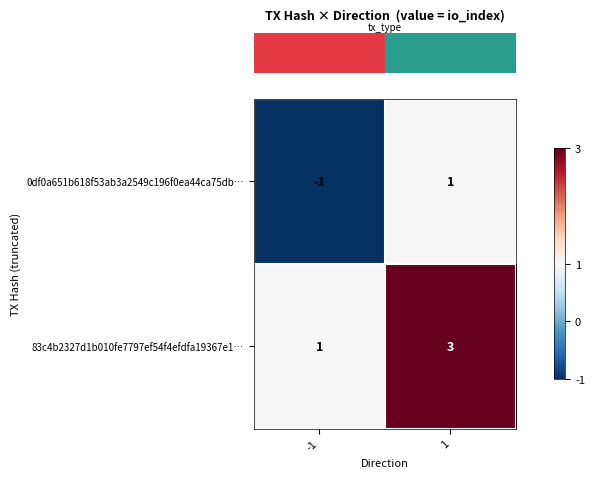

Reading left to right, what are all the values shown in this chart?

0df0a651b618f53ab3a2549c196f0ea44ca75db…: -1	1
83c4b2327d1b010fe7797ef54f4efdfa19367e1…: 1	3